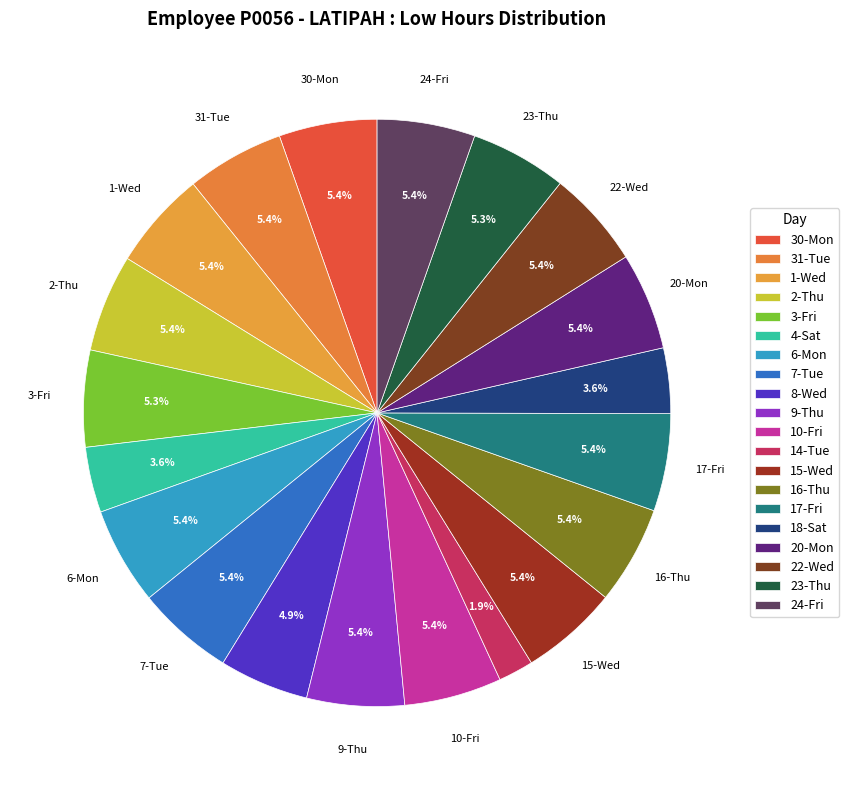

How many slices are in this pie chart?

20